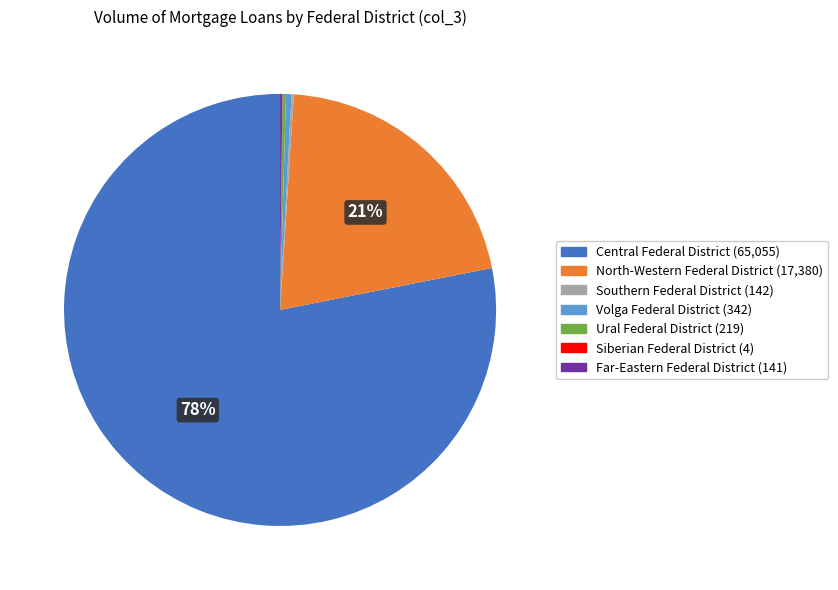

To the nearest percent, what is the average slice percentage?

14%